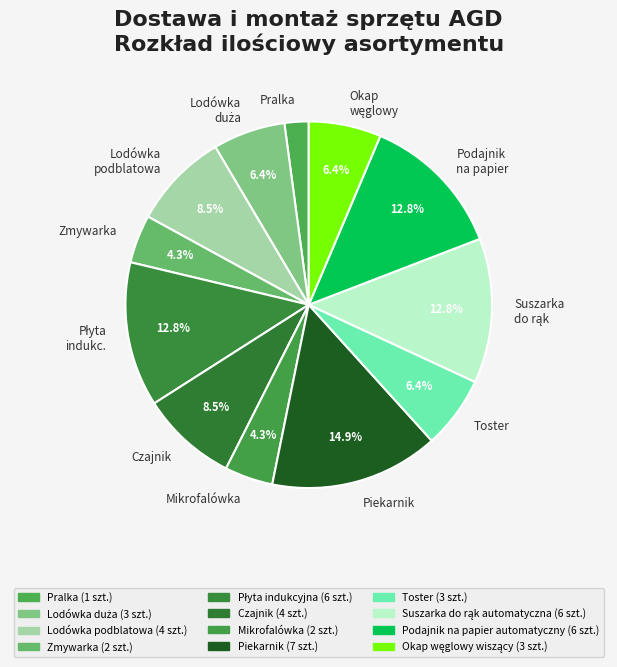

To the nearest percent, what is the difference between the largest and smallest slice percentages?

13%